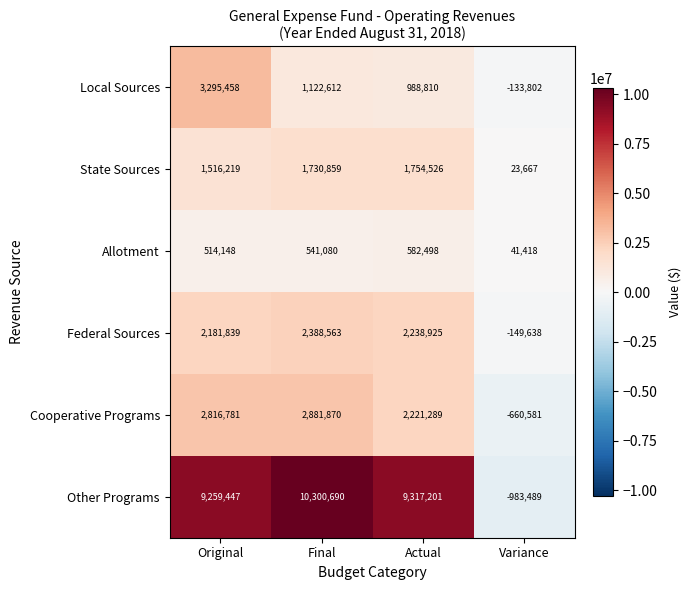

What is the sum of all Allotment values?

1679144